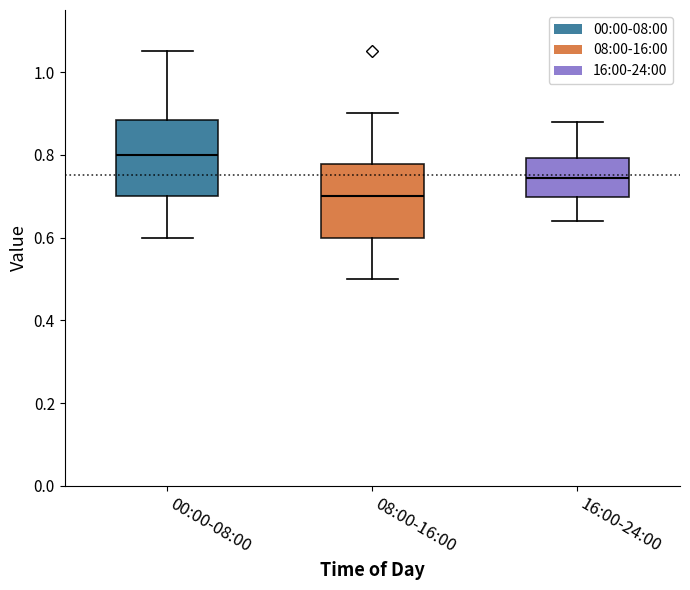

Where does the upper whisker of the box for 00:00-08:00 end on the y-axis? The values are not printed on the chart, so give them approximately, as read against the axis.

1.06